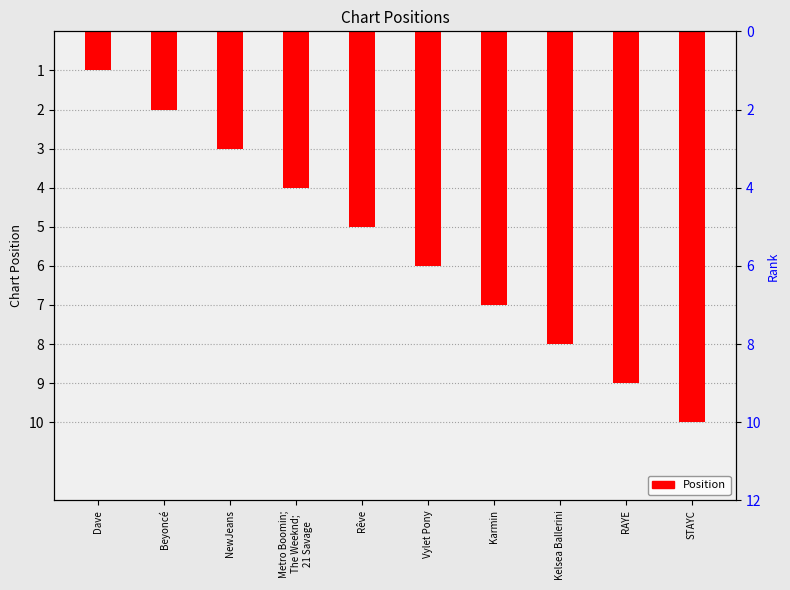

What is the value of the 5th bar from the left?

5